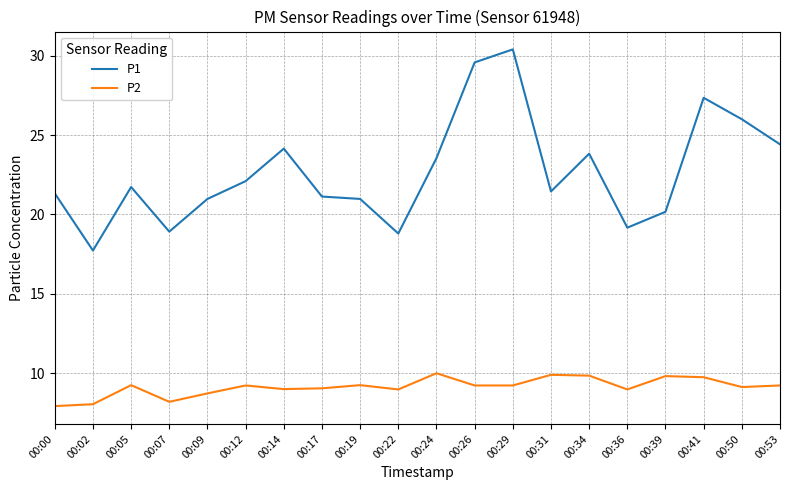

What is the highest value of the P1 series?

30.4